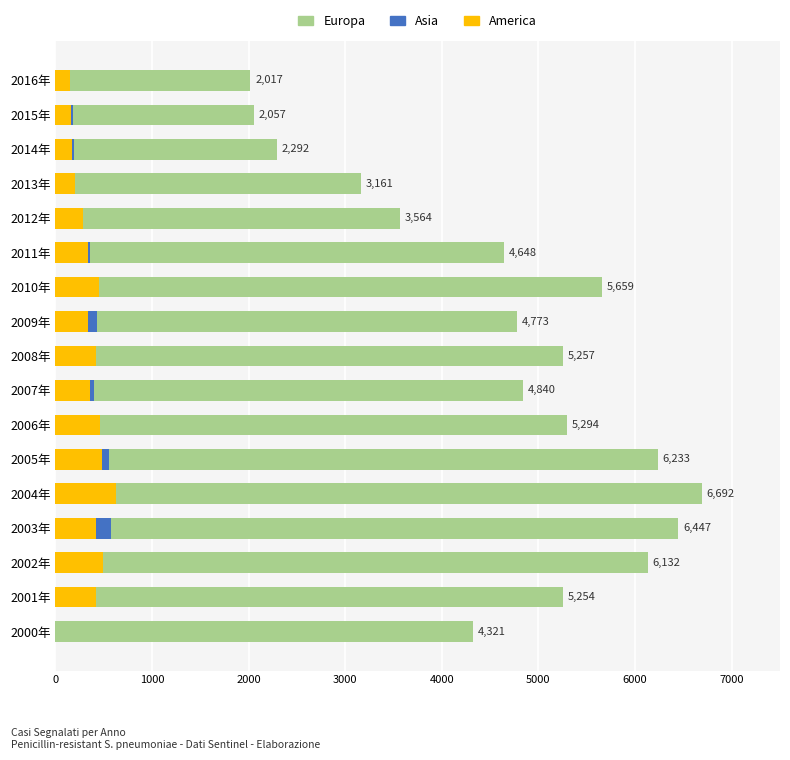

How many distinct data groups are displayed?

3